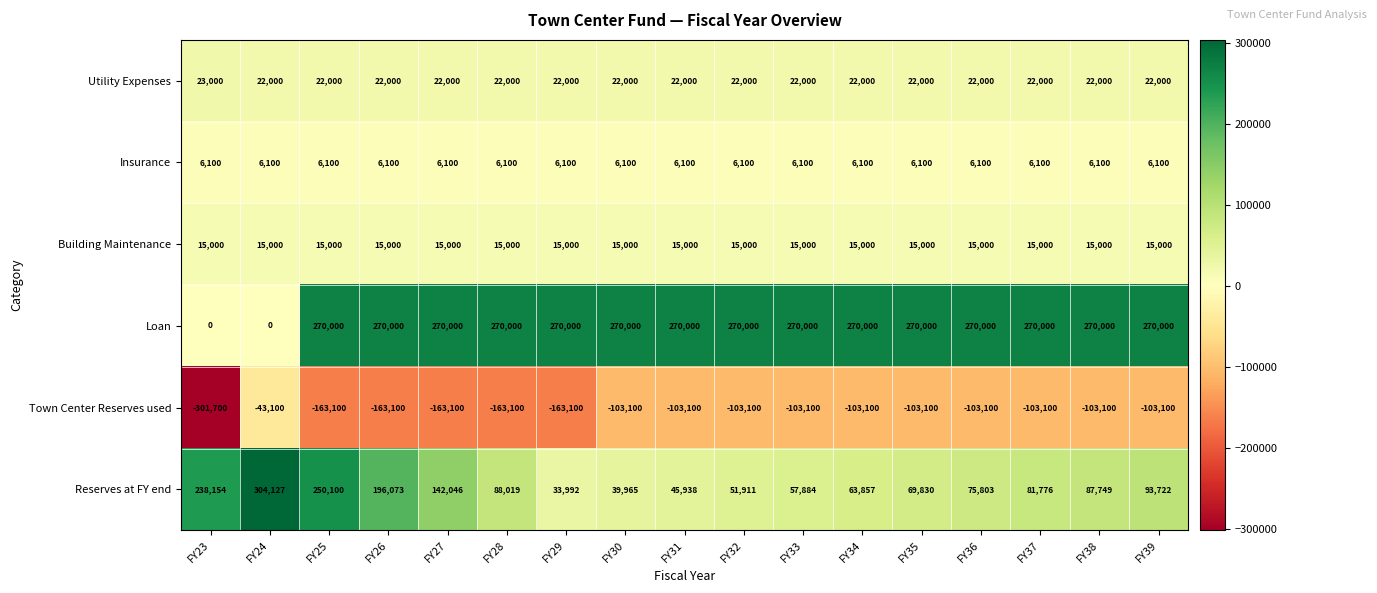

The Town Center Reserves used series shows -265443 at FY26. True or false?

False